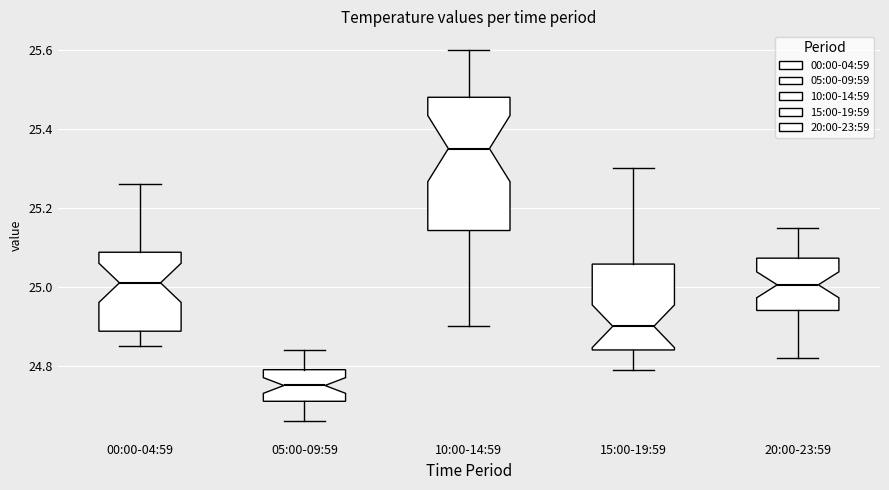

Reading left to right, read every box against the y-axis: the position of its median line, the range the box covers, and the ends of its whiskers. The values are not printed on the chart, so give them approximately, as read against the axis.

00:00-04:59: median 25.02, box 24.88 to 25.08, whiskers 24.86 to 25.26
05:00-09:59: median 24.76, box 24.72 to 24.80, whiskers 24.66 to 24.84
10:00-14:59: median 25.36, box 25.14 to 25.48, whiskers 24.90 to 25.60
15:00-19:59: median 24.90, box 24.84 to 25.06, whiskers 24.80 to 25.30
20:00-23:59: median 25.00, box 24.94 to 25.08, whiskers 24.82 to 25.16